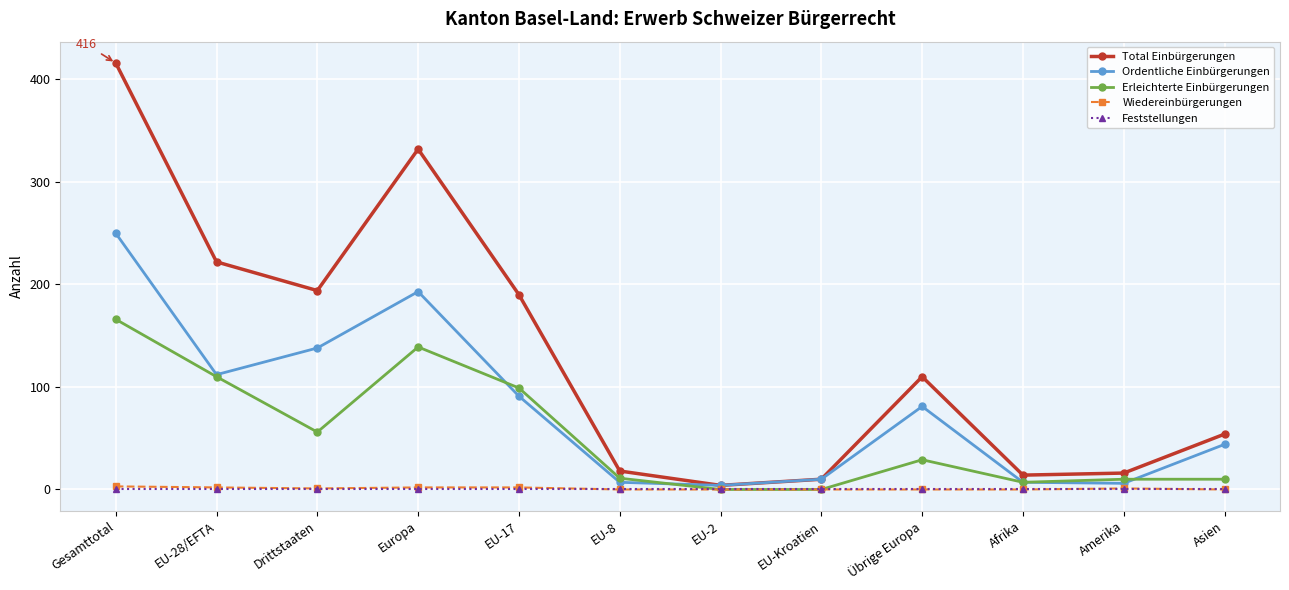

How many lines are shown in the chart?

5